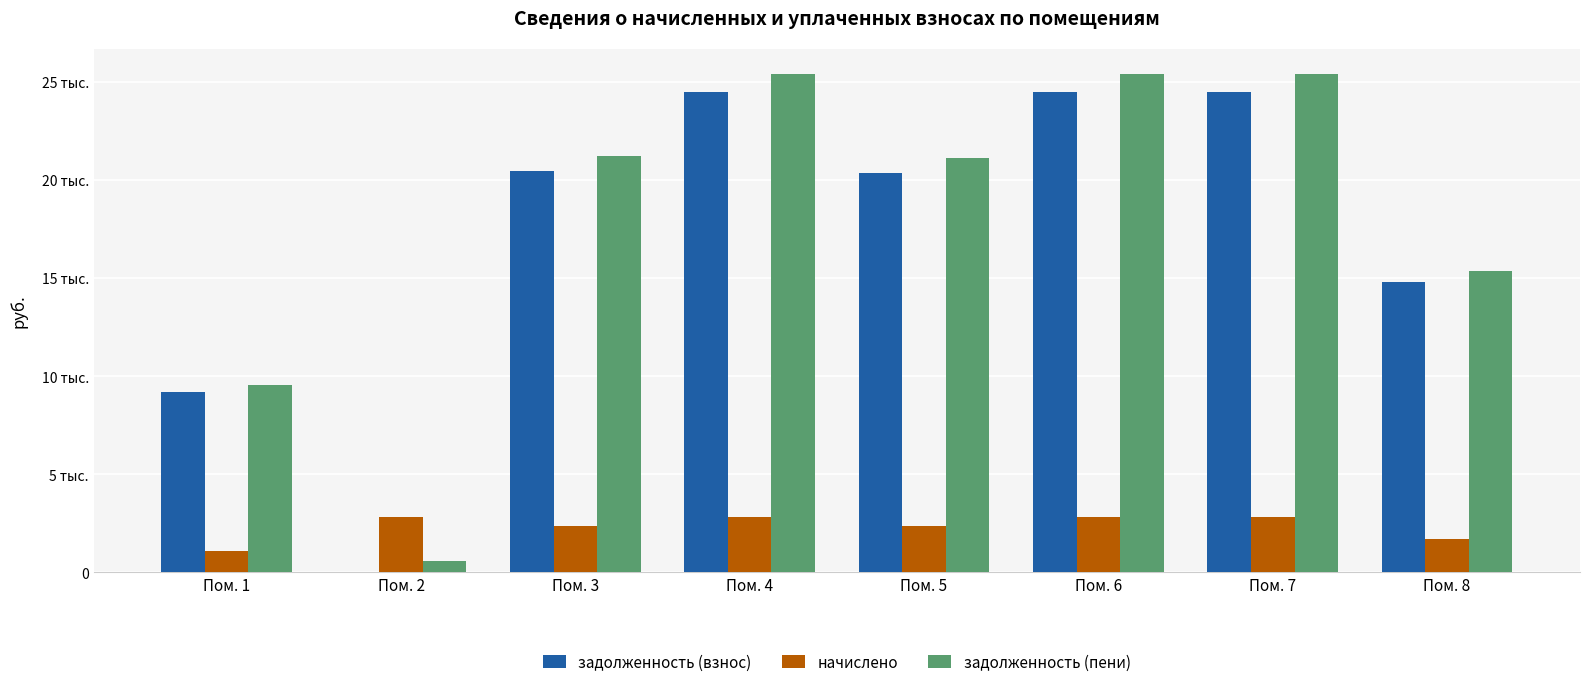

Reading left to right, extract all data points from this chart.

задолженность (взнос): Пом. 1=9177.8	Пом. 2=0.0	Пом. 3=20451.1	Пом. 4=24474.2	Пом. 5=20339.5	Пом. 6=24474.2	Пом. 7=24474.2	Пом. 8=14786.5
начислено: Пом. 1=1053.0	Пом. 2=2808.0	Пом. 3=2346.5	Пом. 4=2808.0	Пом. 5=2333.6	Пом. 6=2808.0	Пом. 7=2808.0	Пом. 8=1696.5
задолженность (пени): Пом. 1=9528.8	Пом. 2=579.7	Пом. 3=21233.3	Пом. 4=25410.2	Пом. 5=21117.3	Пом. 6=25410.2	Пом. 7=25410.2	Пом. 8=15352.0